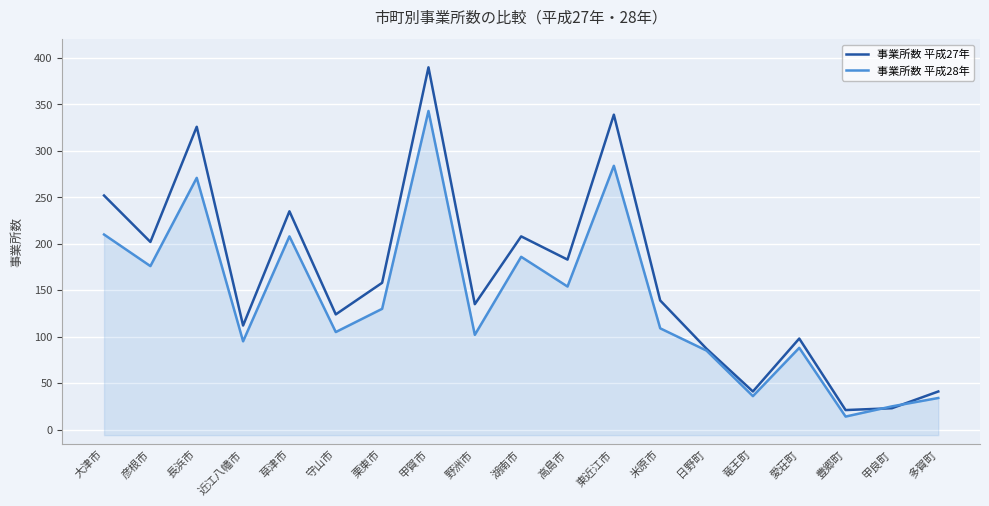

Which series has the largest range (max minus min)?

事業所数 平成27年